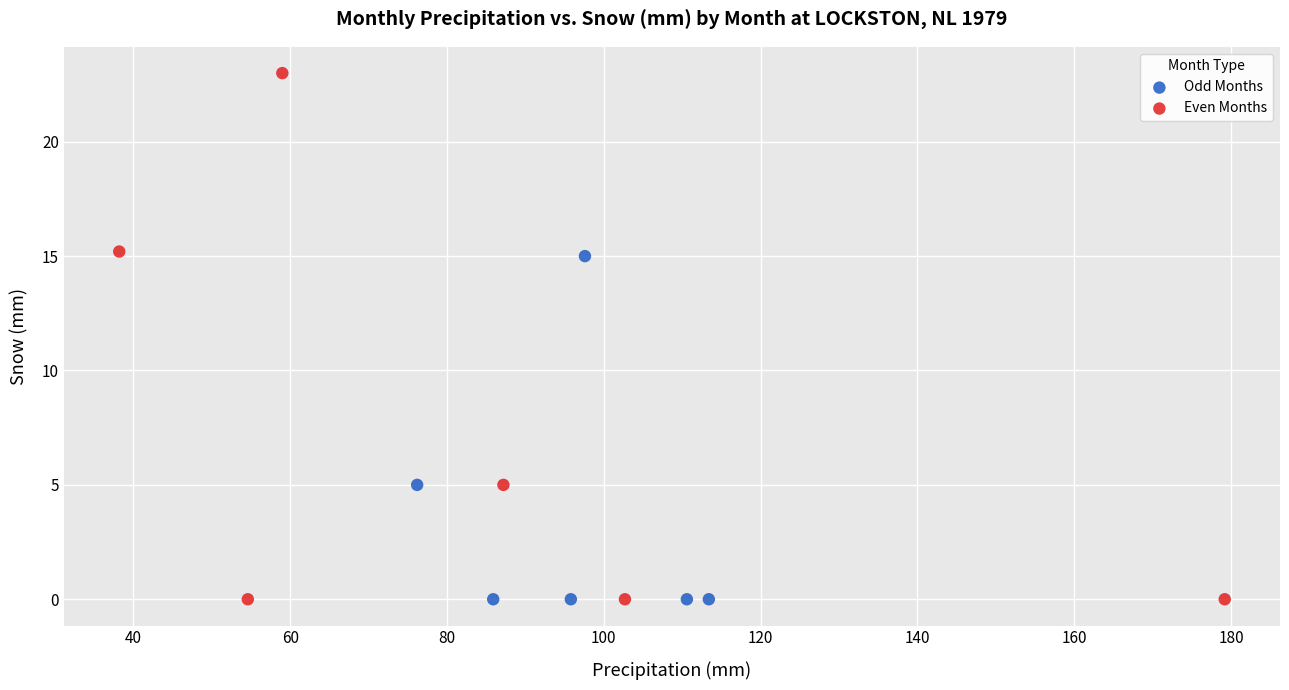

What are all the series names shown in the legend?

Odd Months, Even Months